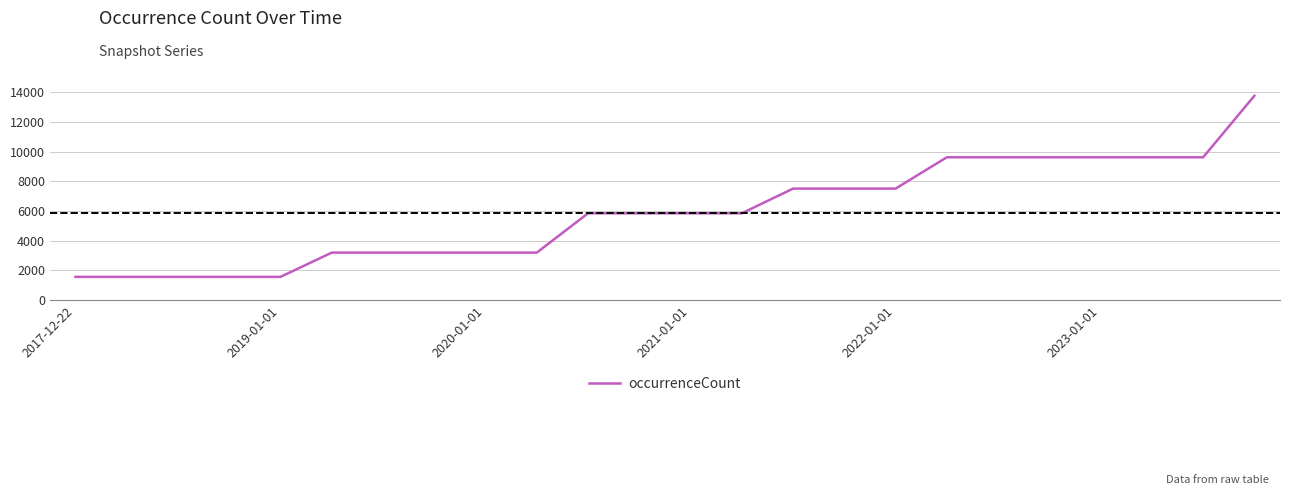

What is the maximum value shown in the chart?

13763